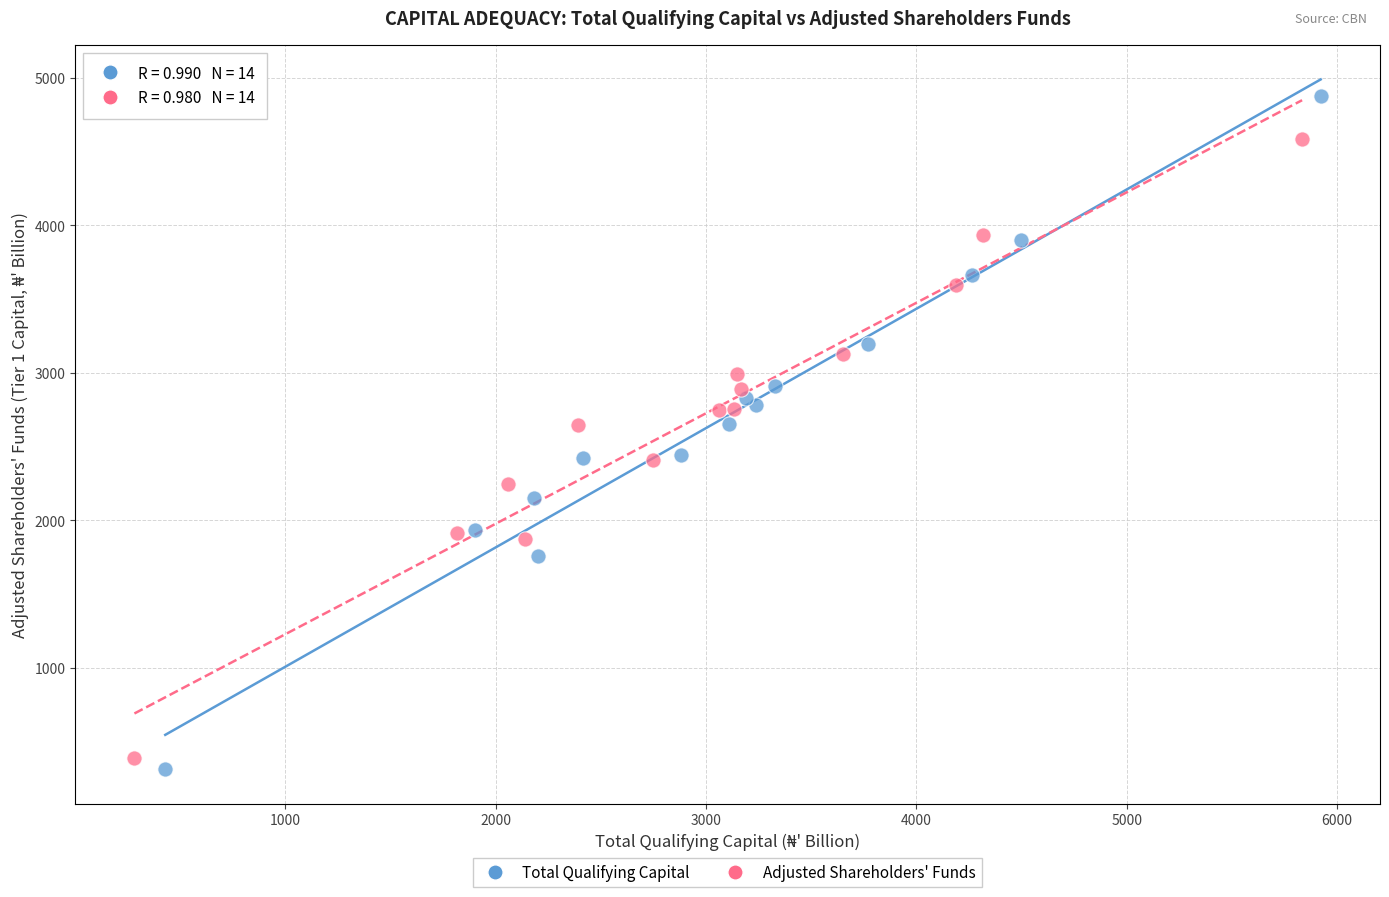

What are all the series names shown in the legend?

Total Qualifying Capital, Adjusted Shareholders' Funds